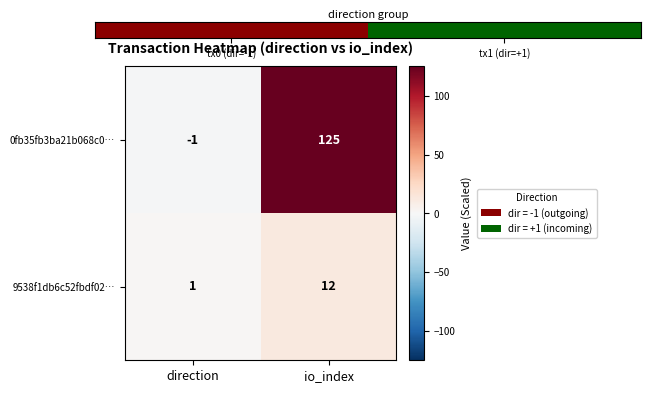

What is the greatest value displayed?

125